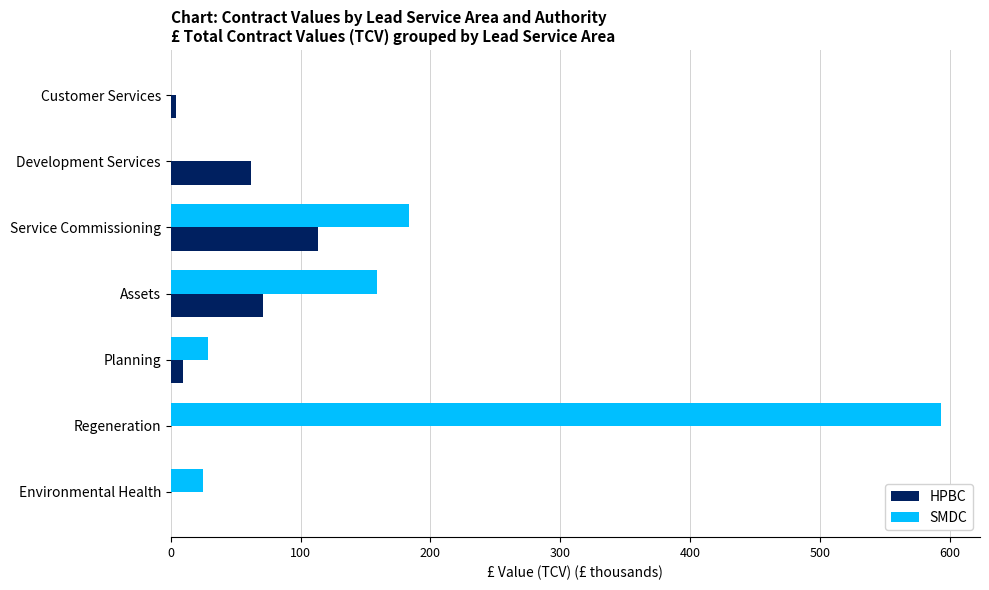

True or false: SMDC has a value of 239.7 at Service Commissioning.

False